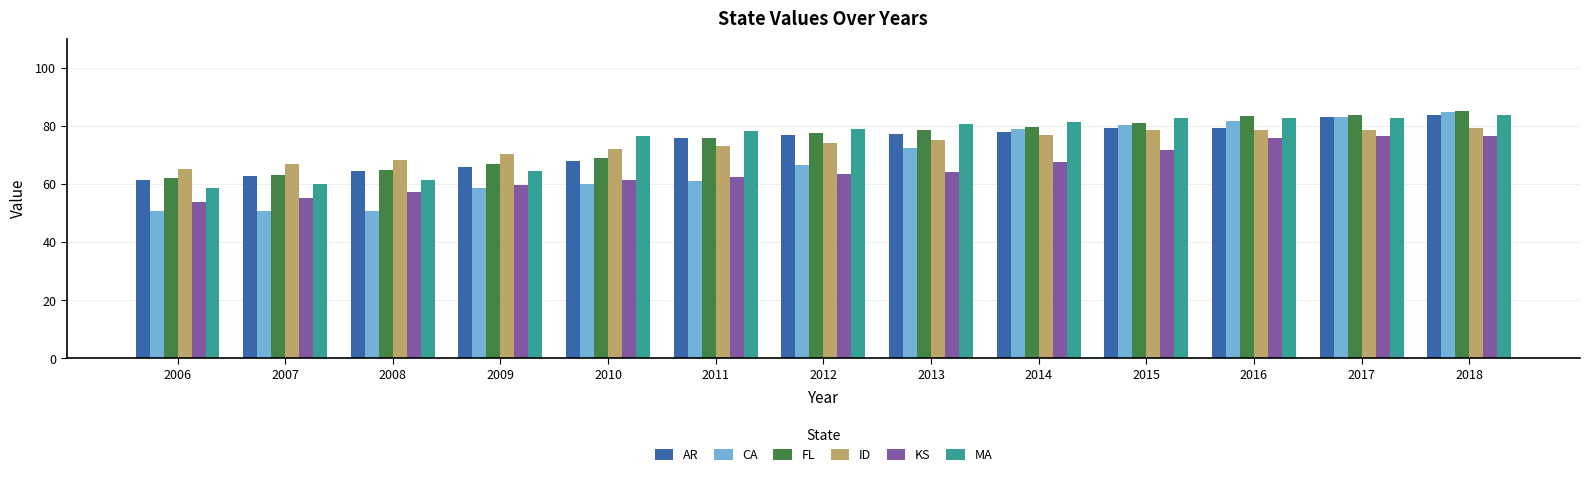

What is the minimum value shown in the chart?

50.6